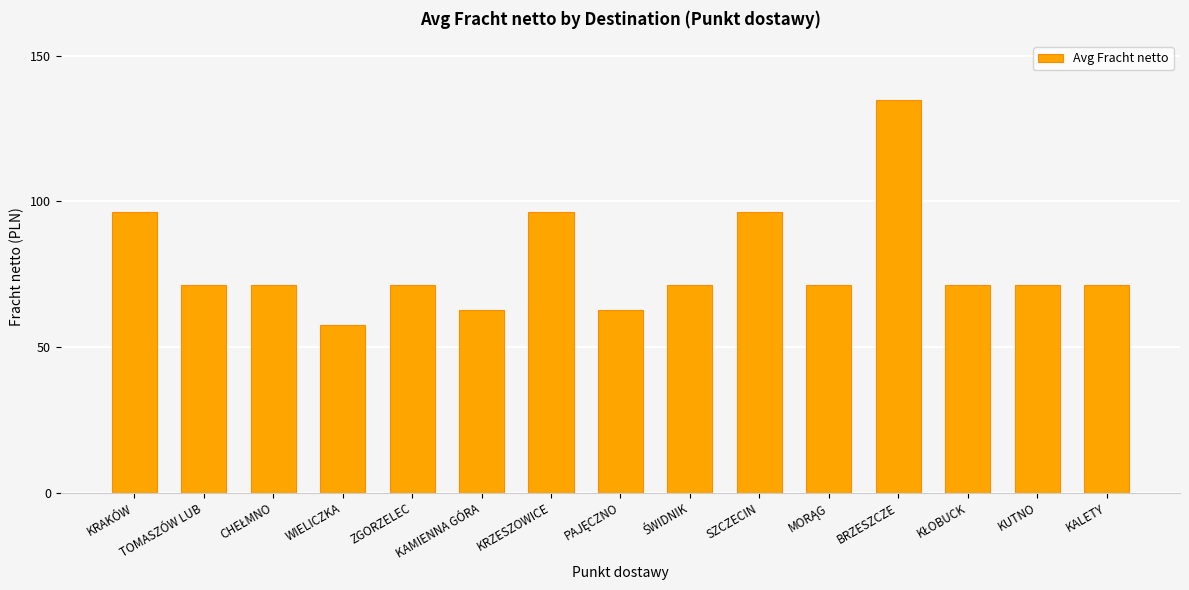

How many data points does each series have?

15